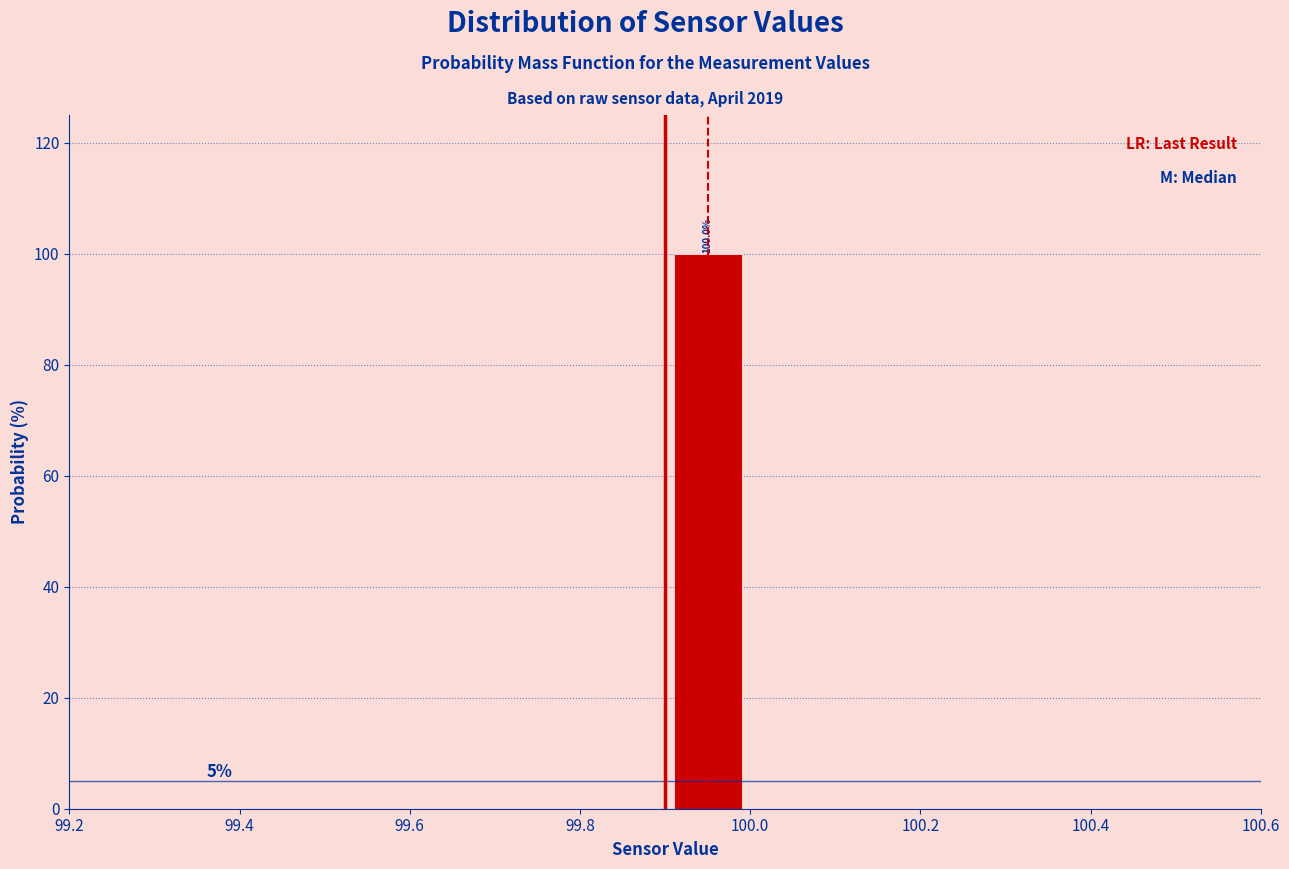

Which range on the x-axis has the tallest bar?

99.9 to 100.0